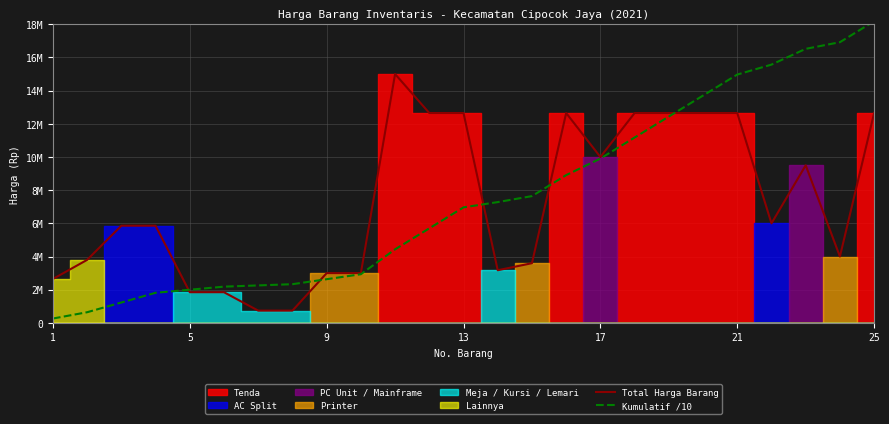

What is the difference between the maximum and minimum values in the Kumulatif /10 series?

17917500